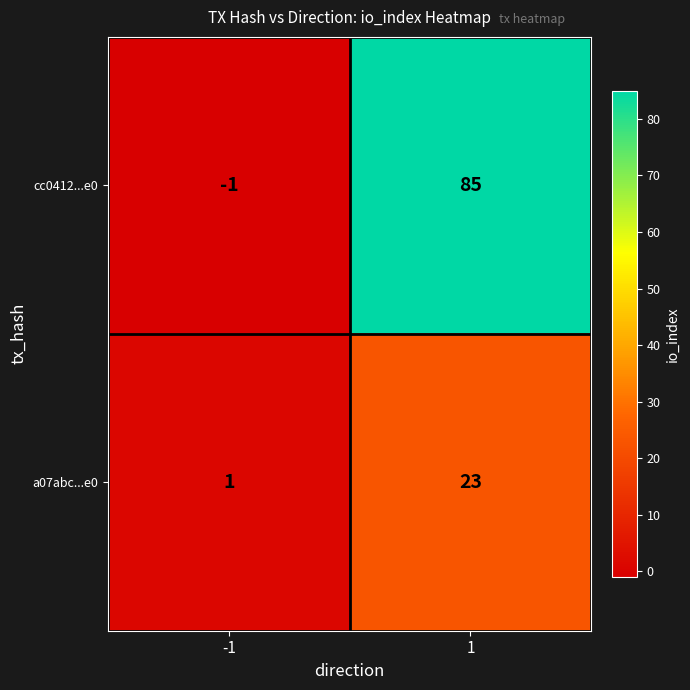

What is the spread (max minus min) of values at -1?

2